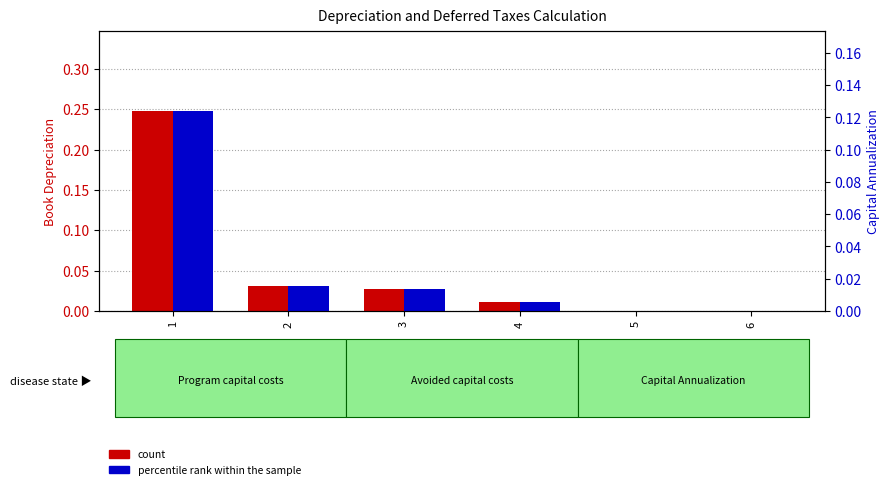

The percentile rank within the sample series shows 0.0 at 3. True or false?

False